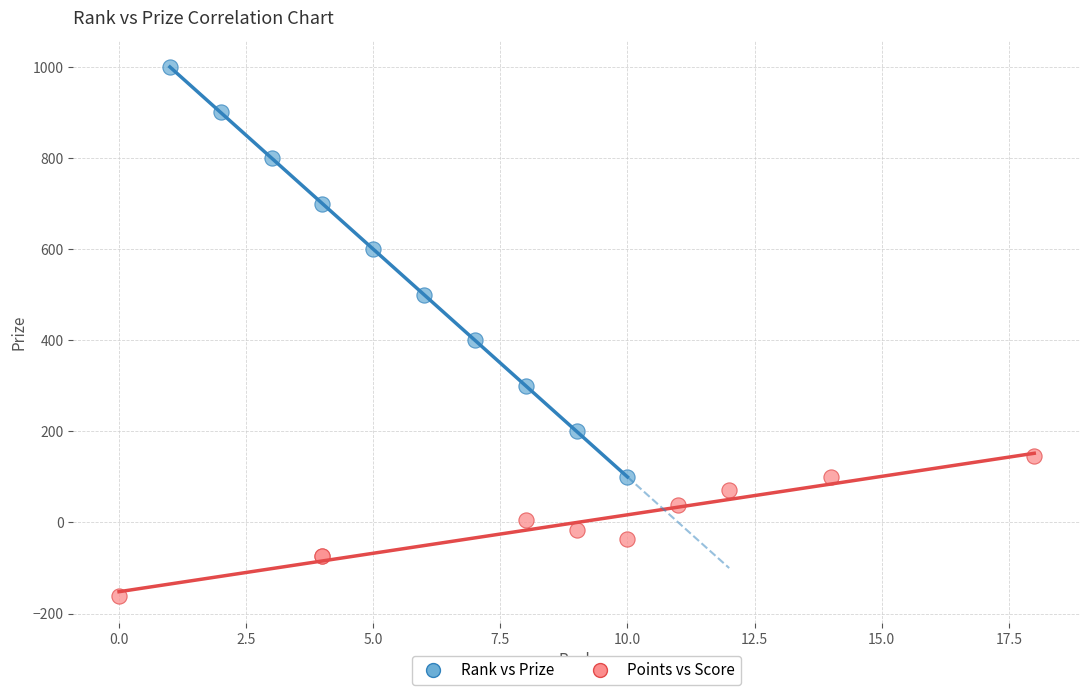

Which series contains the highest Y value?

Rank vs Prize